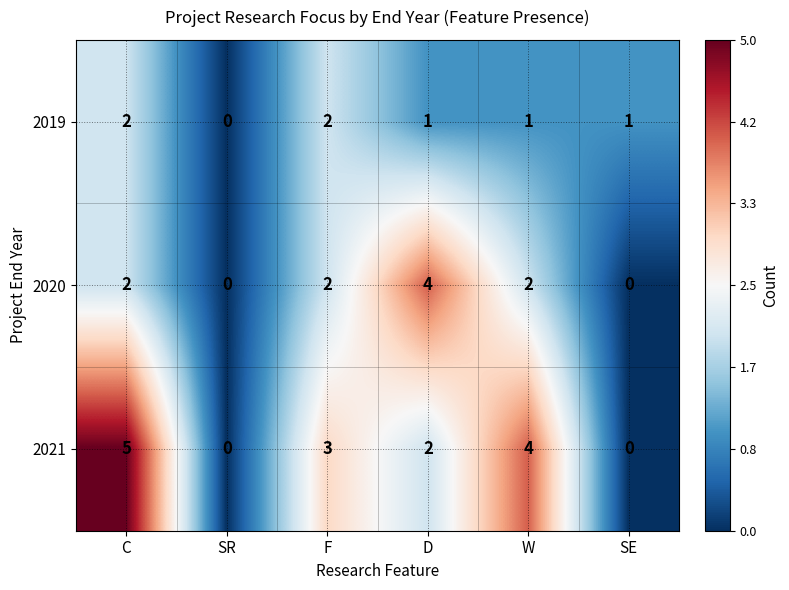

List the series in order of their overall mean, highest first.

2021, 2020, 2019